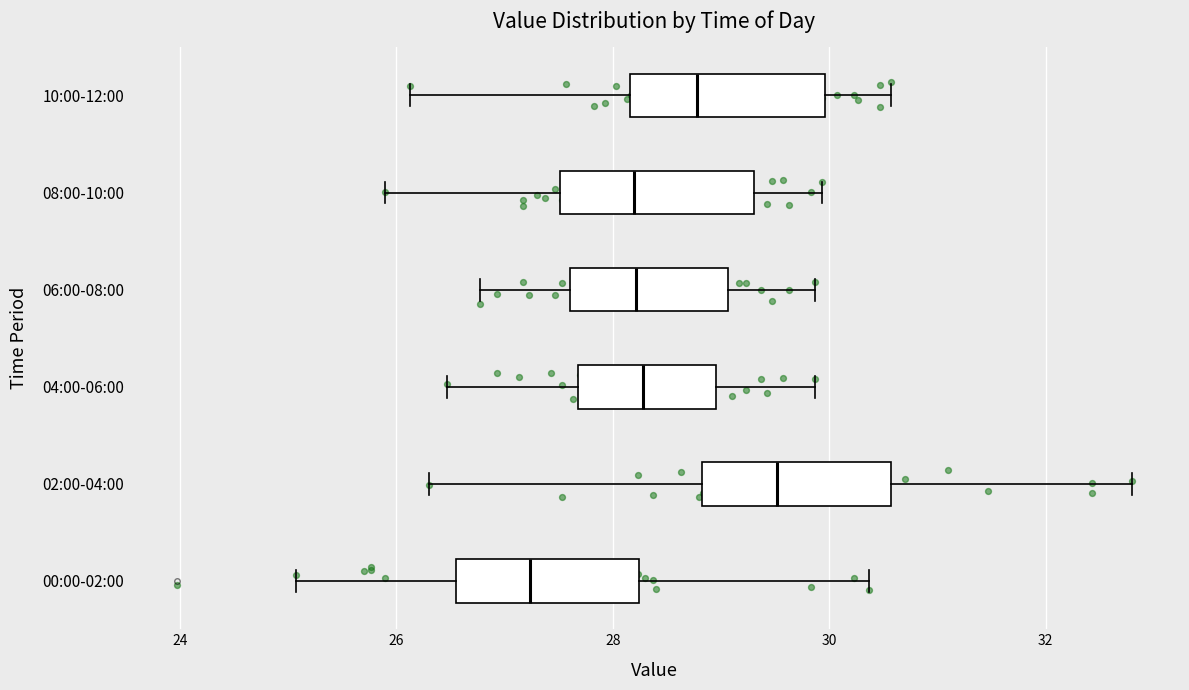

Which box has the furthest to the right median line?

02:00-04:00